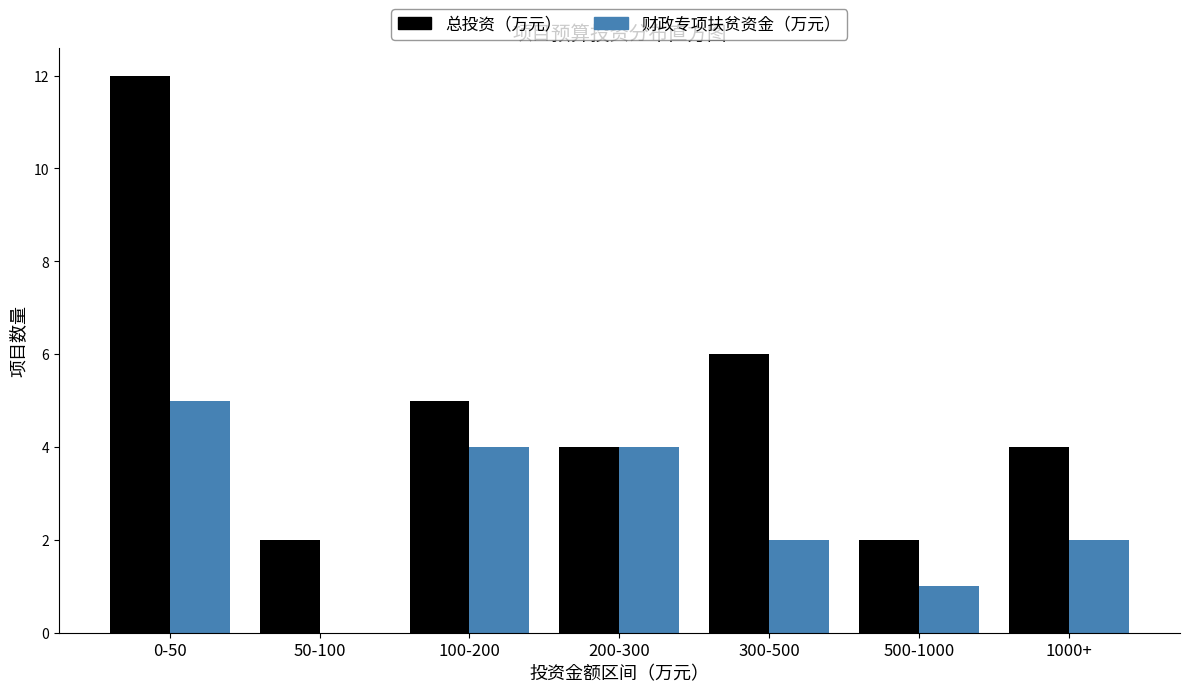

Reading left to right, what are all the values shown in this chart?

总投资（万元）: 0-50=12	50-100=2	100-200=5	200-300=4	300-500=6	500-1000=2	1000+=4
财政专项扶贫资金（万元）: 0-50=5	50-100=0	100-200=4	200-300=4	300-500=2	500-1000=1	1000+=2